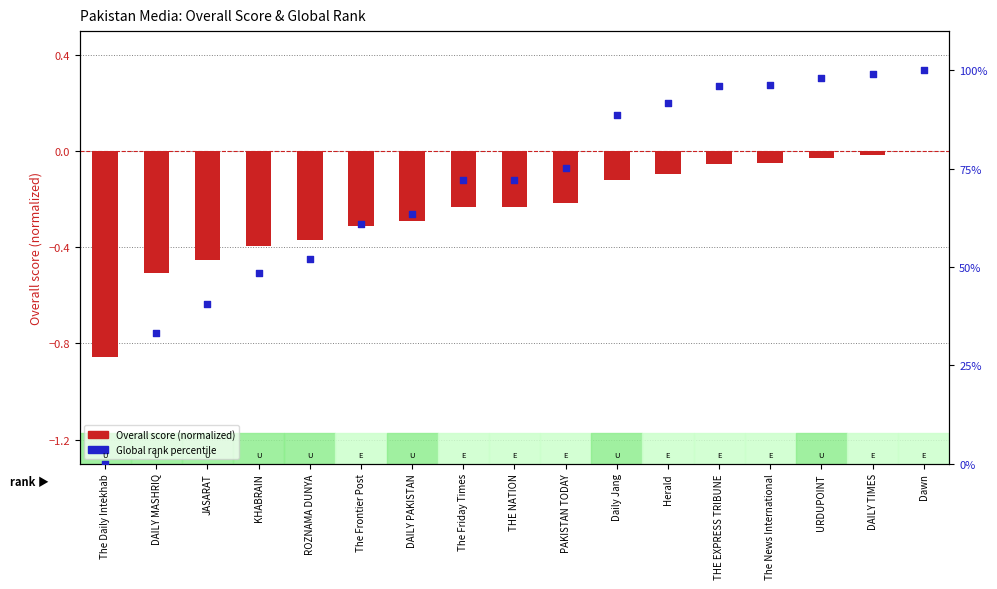

What are all the series names shown in the legend?

Overall score (normalized), Global rank percentile